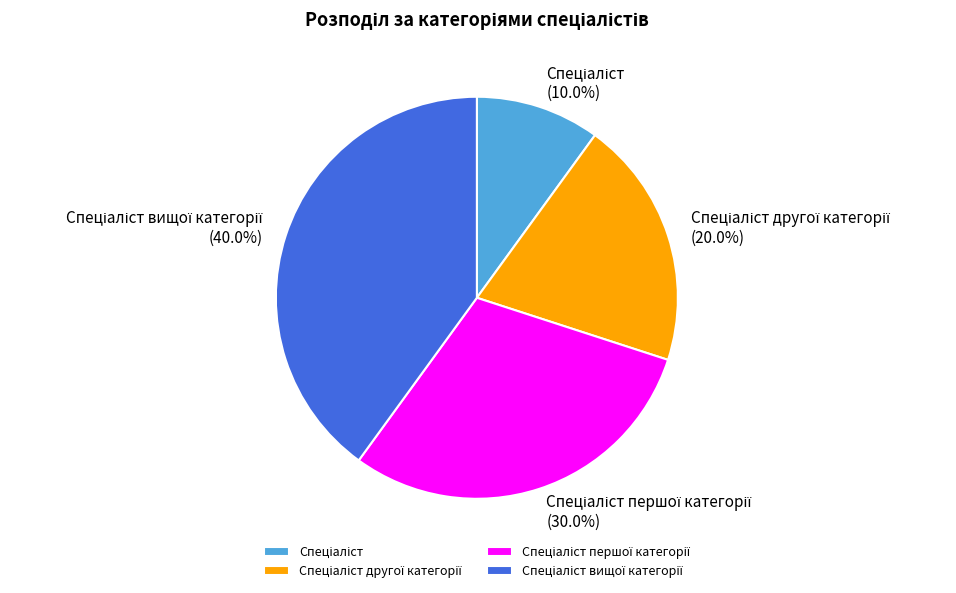

Does any single category account for the majority?

No